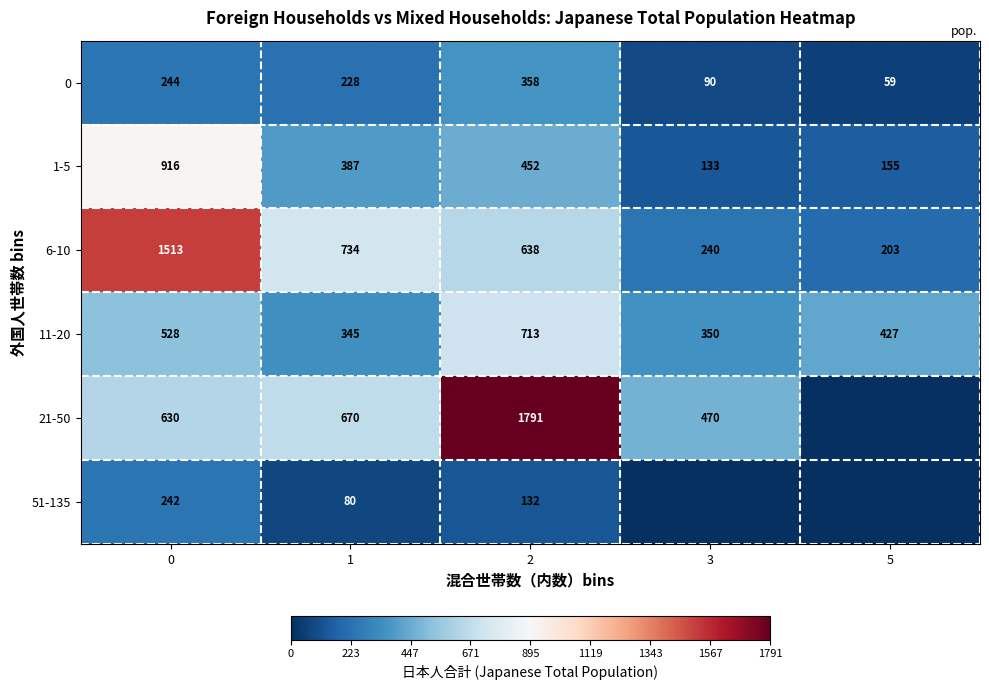

What is the difference between the highest and lowest values at 2?

1659